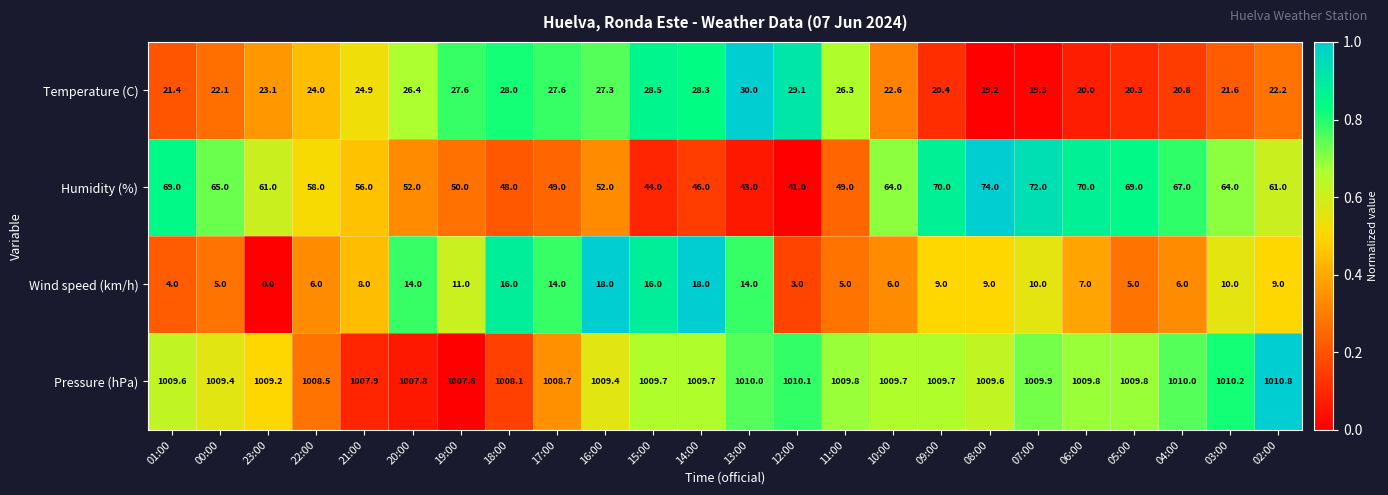

Rank the series at 11:00 from highest to lowest value.

Pressure (hPa), Humidity (%), Temperature (C), Wind speed (km/h)